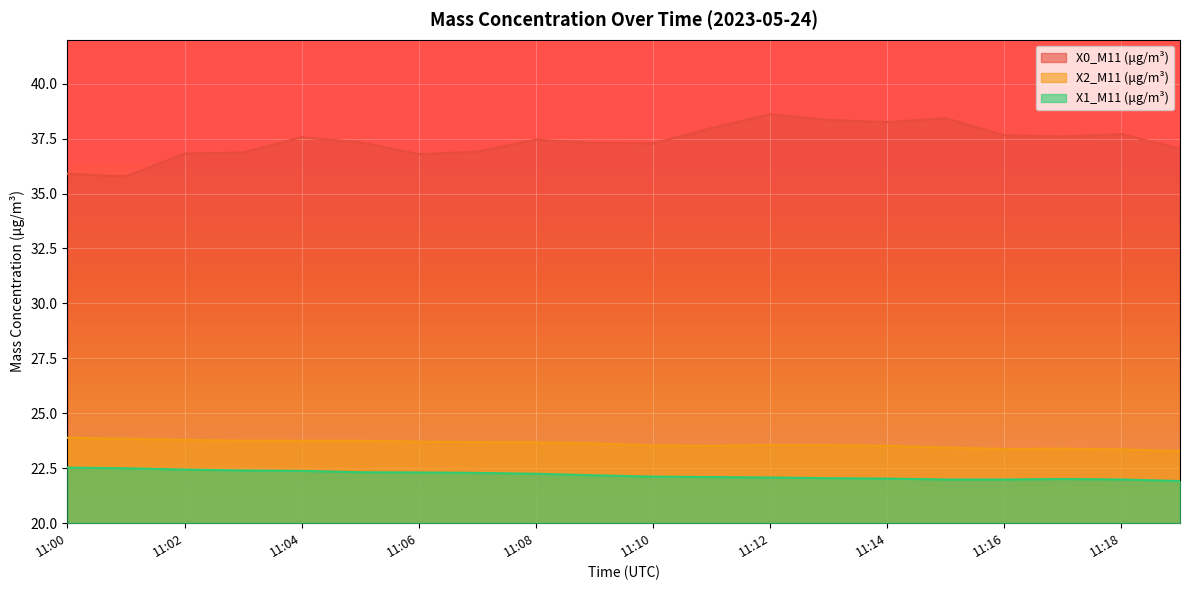

Does the chart display data point markers on the line(s)?

No